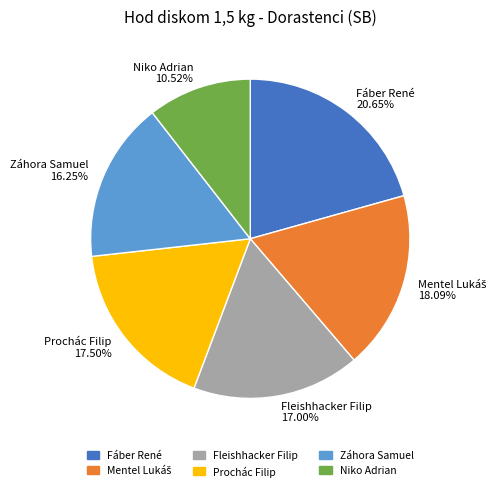

What percentage is the Niko Adrian slice, to the nearest percent?

11%